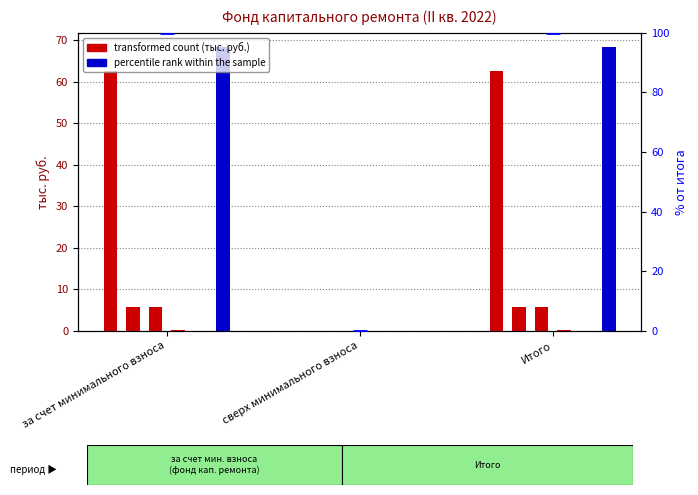

At which category does the chart reach its peak across all series?

за счет минимального взноса